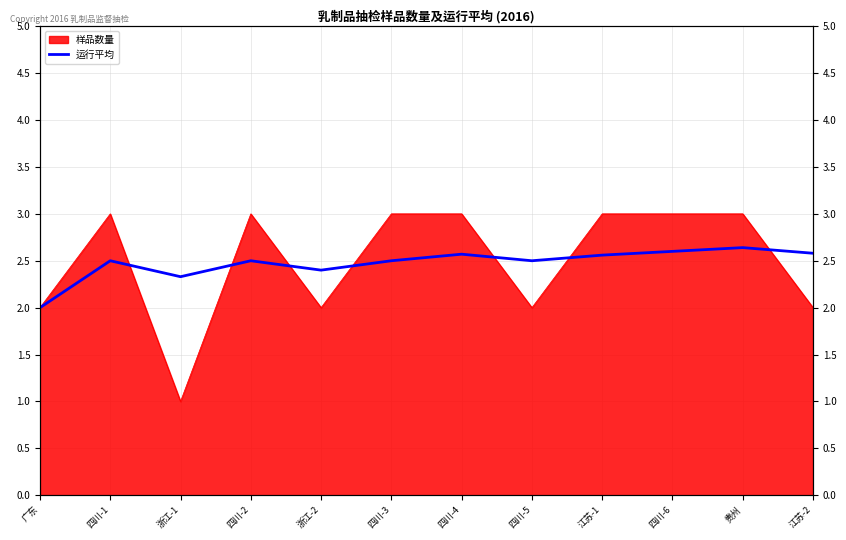

The chart shows a value of 0.9 at 江苏-2. True or false?

False